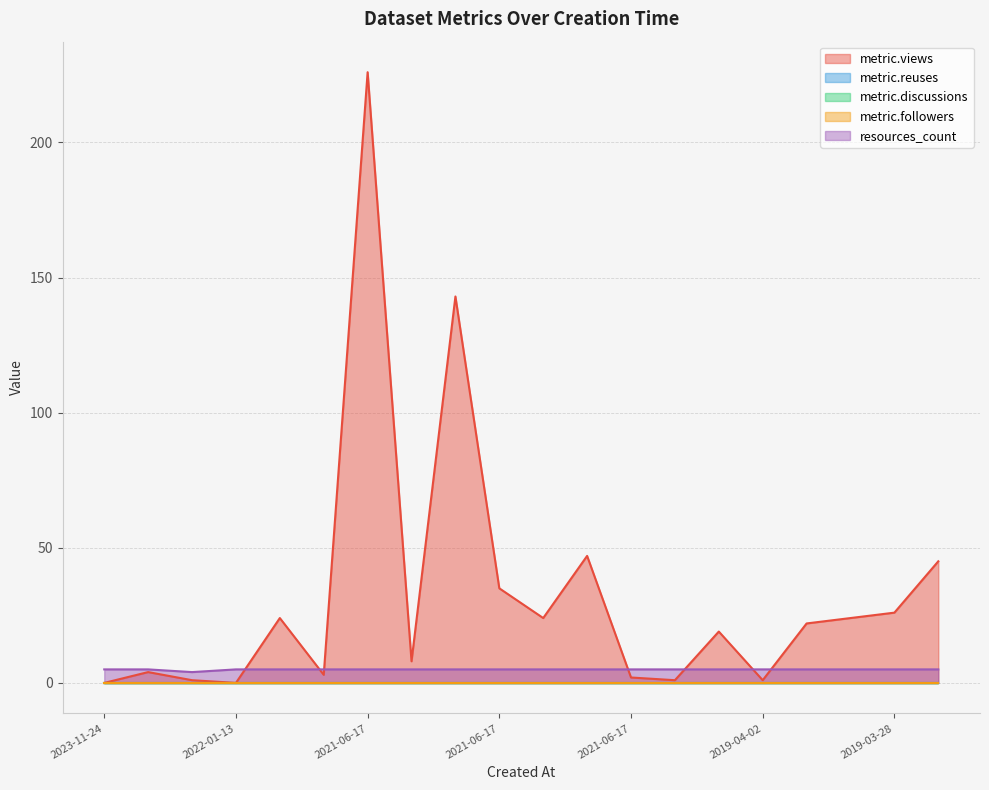

List the series in order of their peak value, lowest first.

metric.reuses, metric.discussions, metric.followers, resources_count, metric.views